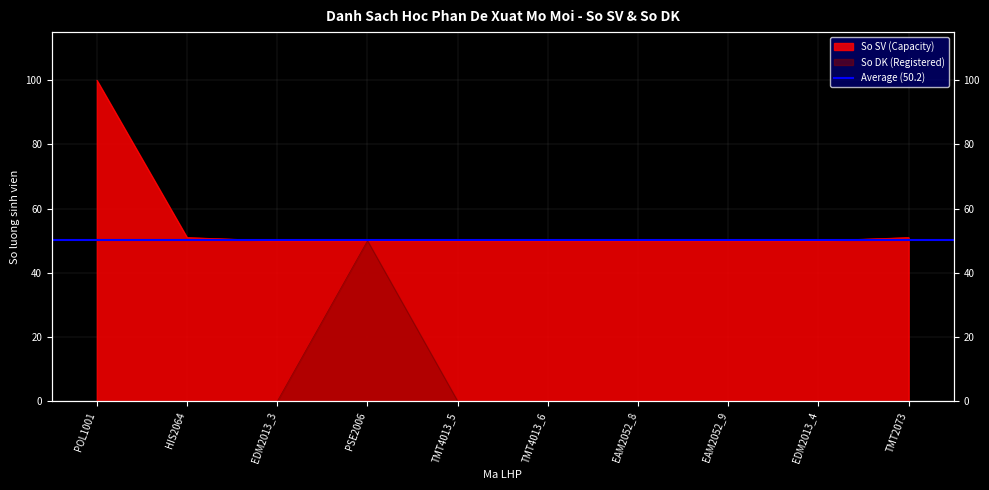

Which has a higher value, EDM2013_3 or EAM2052_9?

EDM2013_3